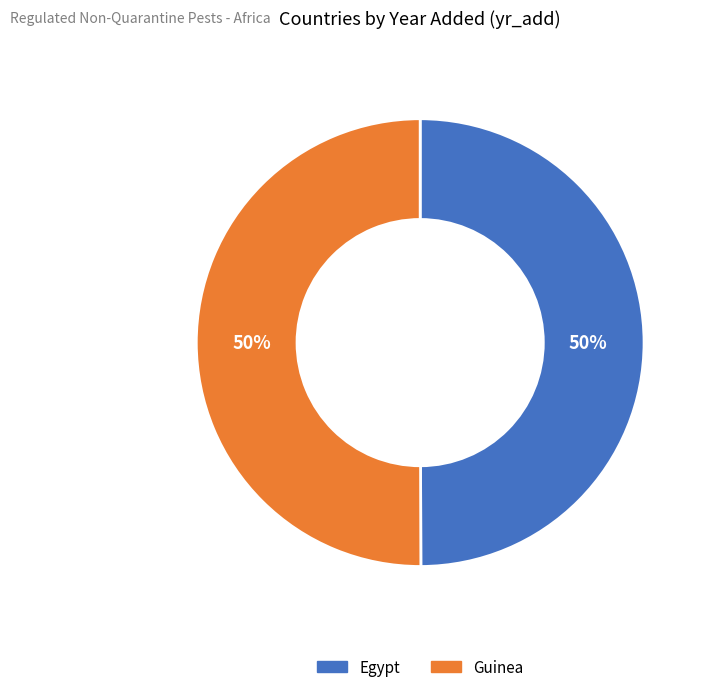

Count the number of slices in the pie.

2